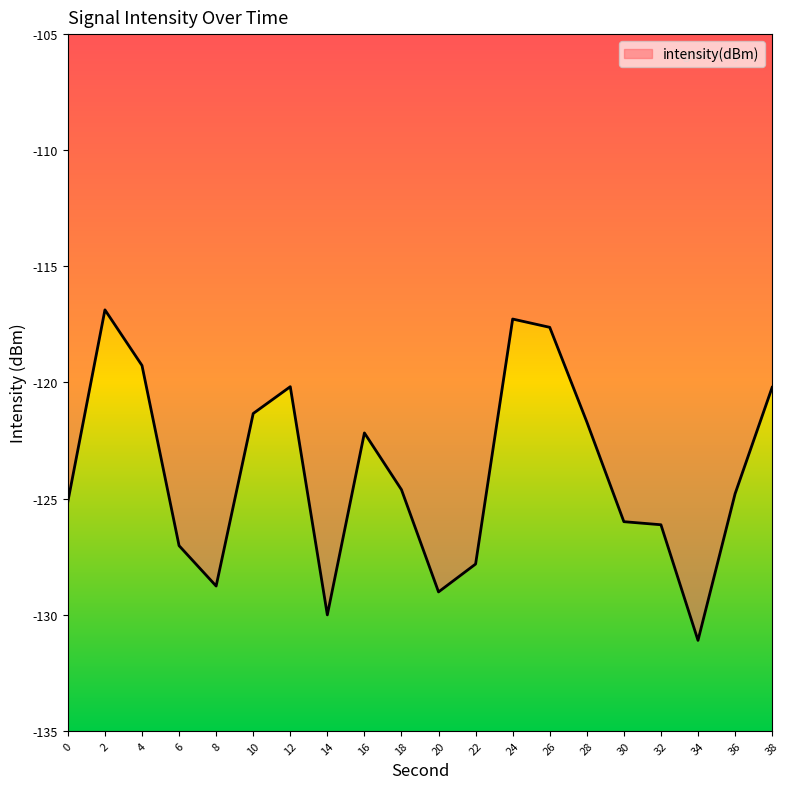

What is the sum of the values at 12 and 36?

-245.0